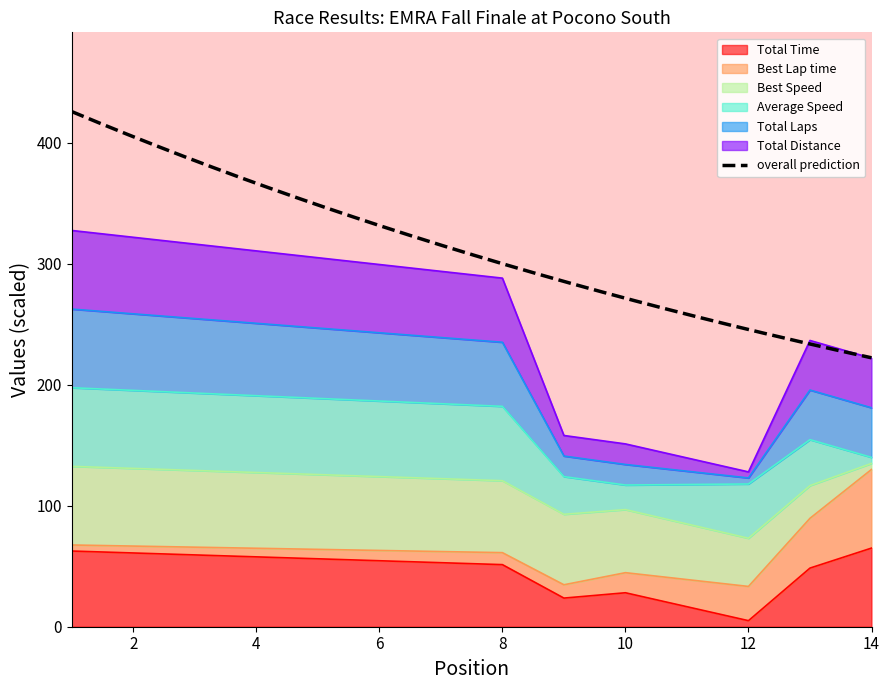

True or false: Total Time has a value of 5.0 at 12.

True